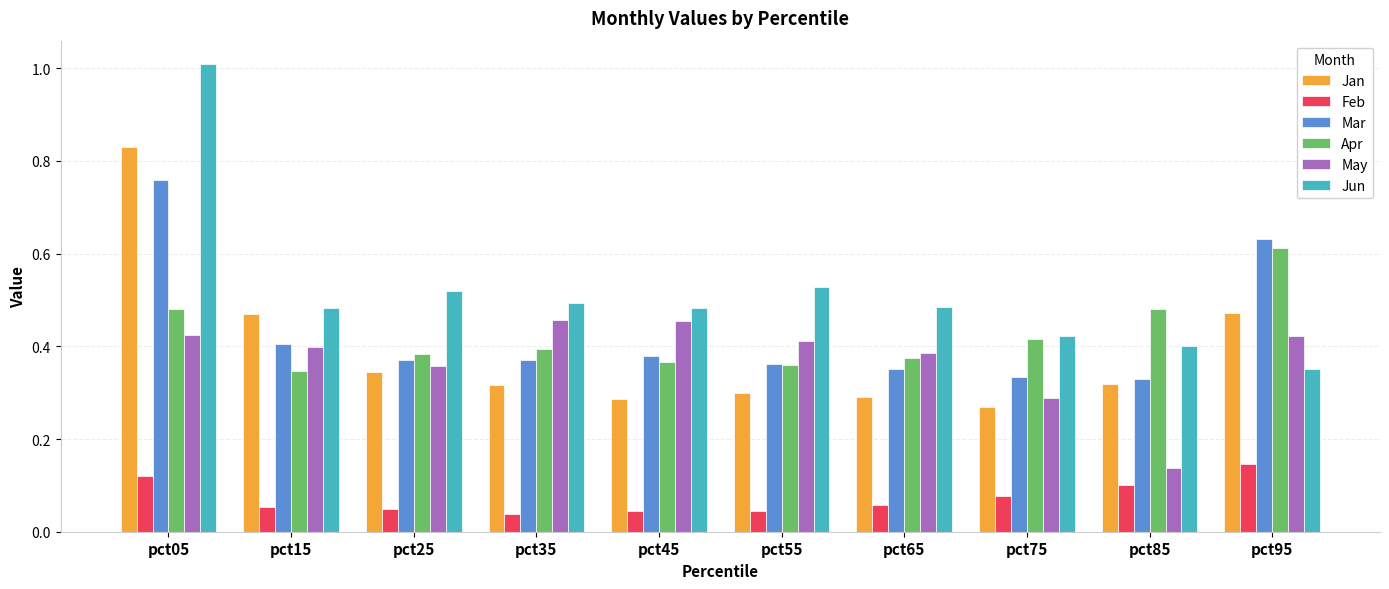

What is the sum of all May values?

3.7